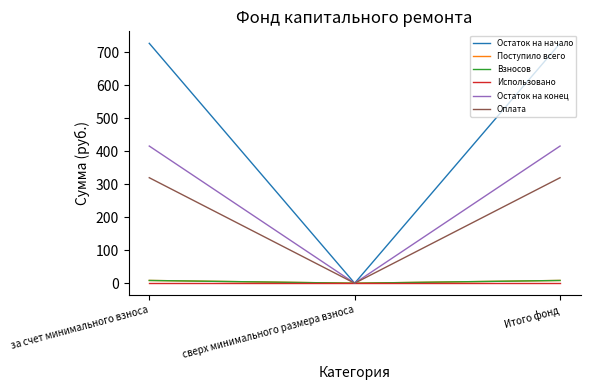

What is the maximum value for Взносов?

8.4